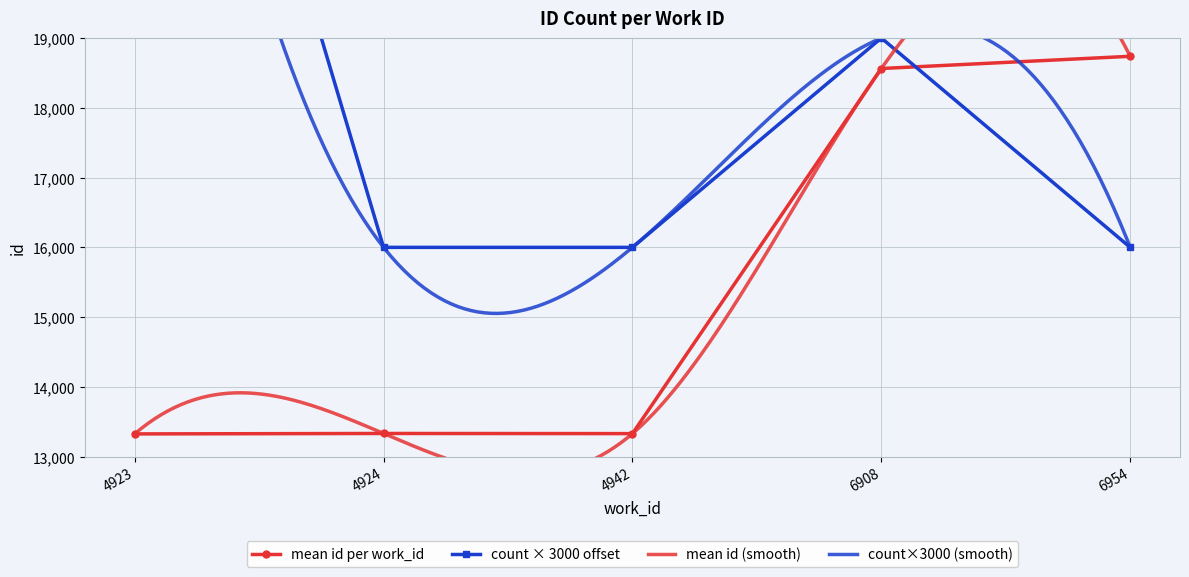

At which label does id first exceed 13331?

4924